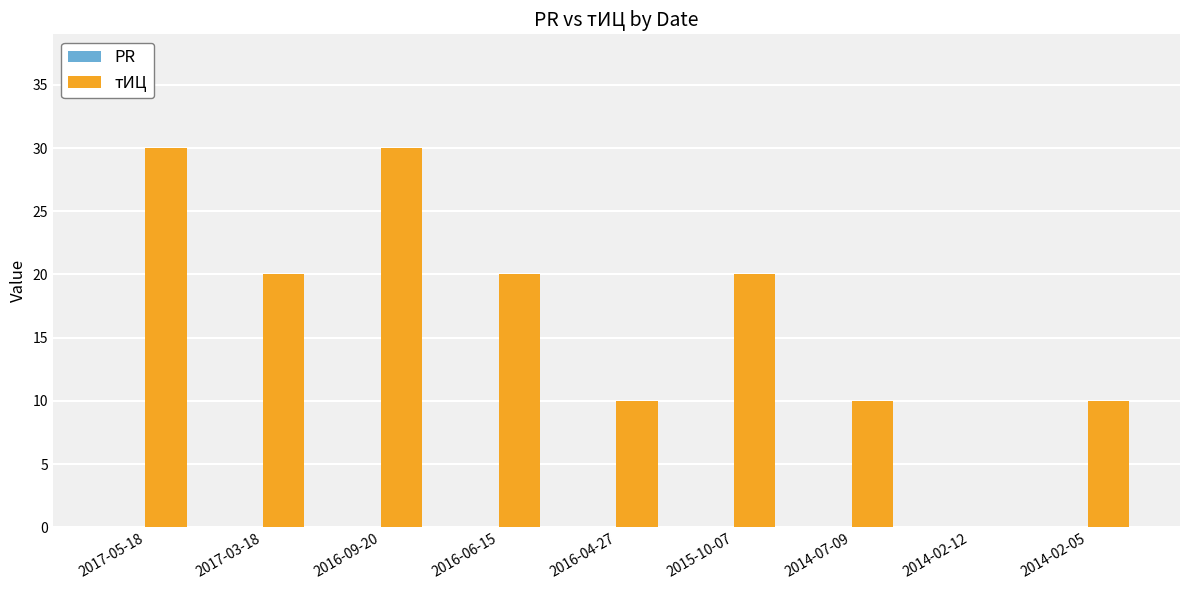

What is the sum of all values?

150